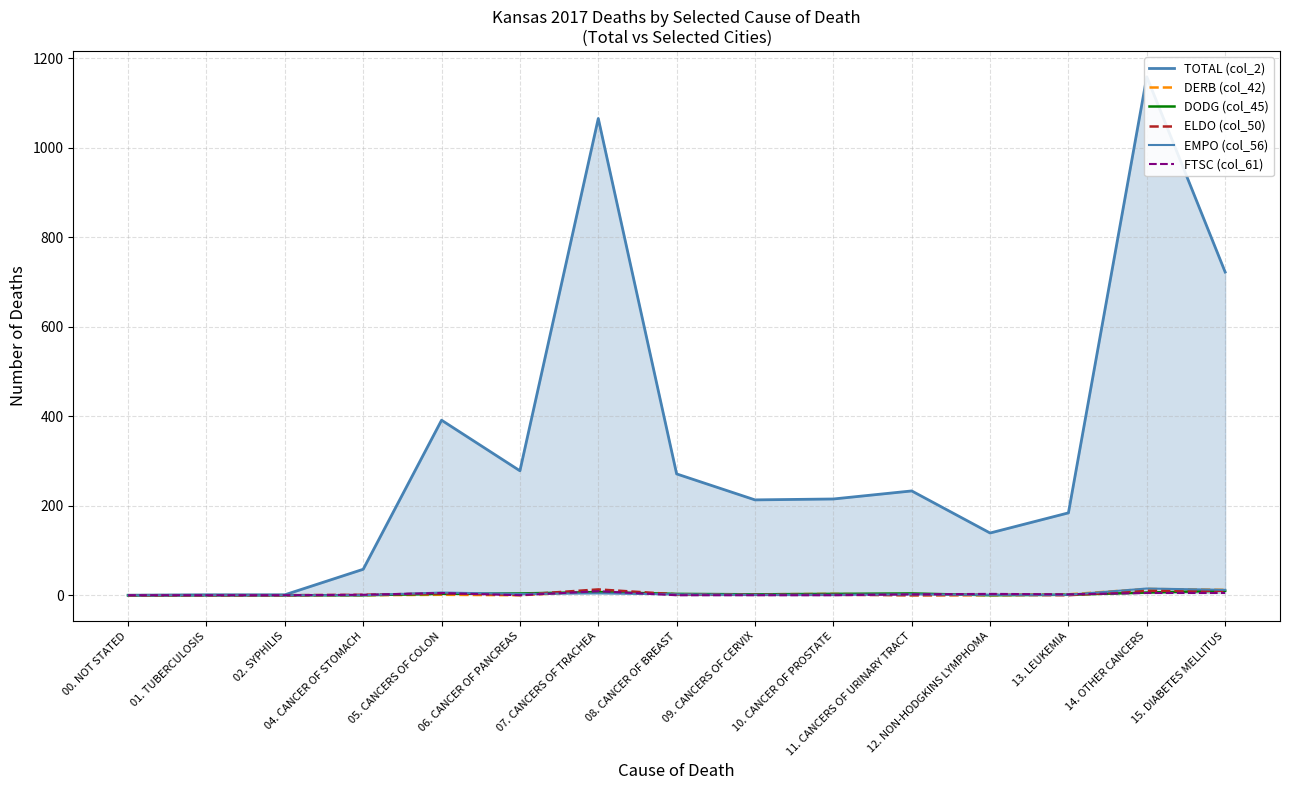

Is it true that DODG (col_45) equals -4 at 00. NOT STATED?

False